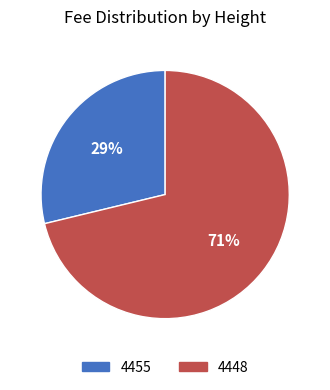

Is there any slice that represents more than half of the pie?

Yes